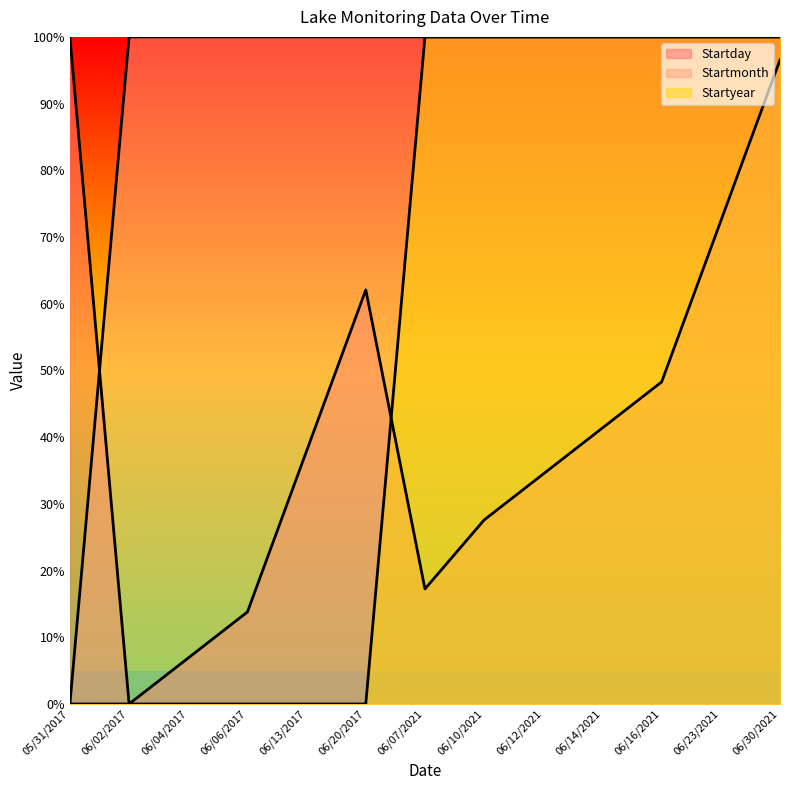

What are all the series names shown in the legend?

Startday, Startmonth, Startyear